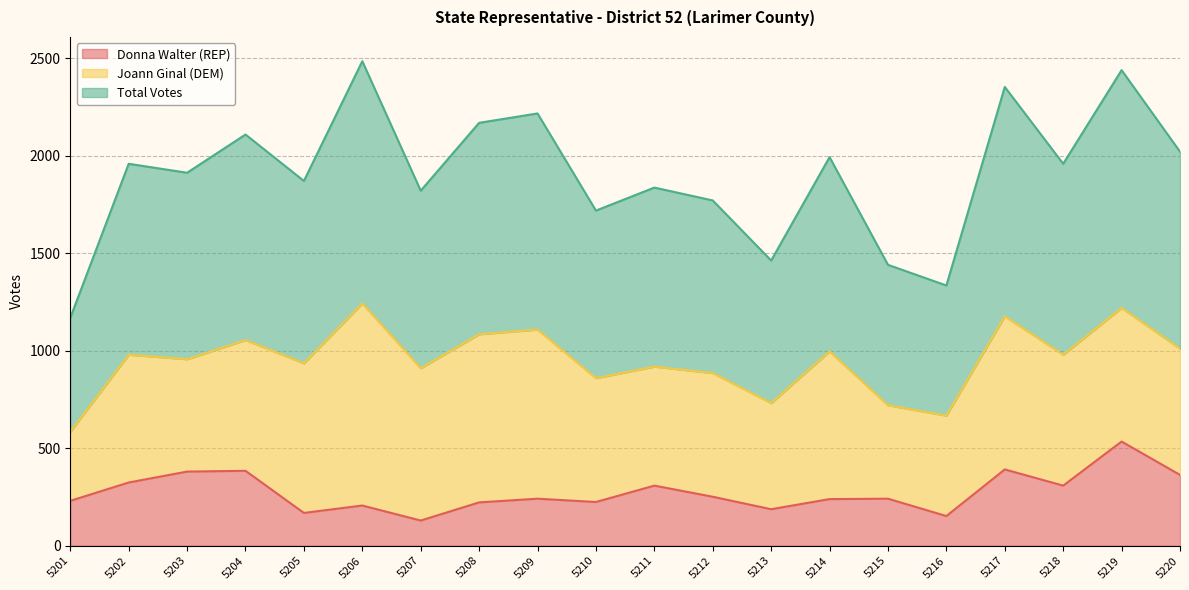

Is it true that Donna Walter (REP) equals 251 at 5212?

True